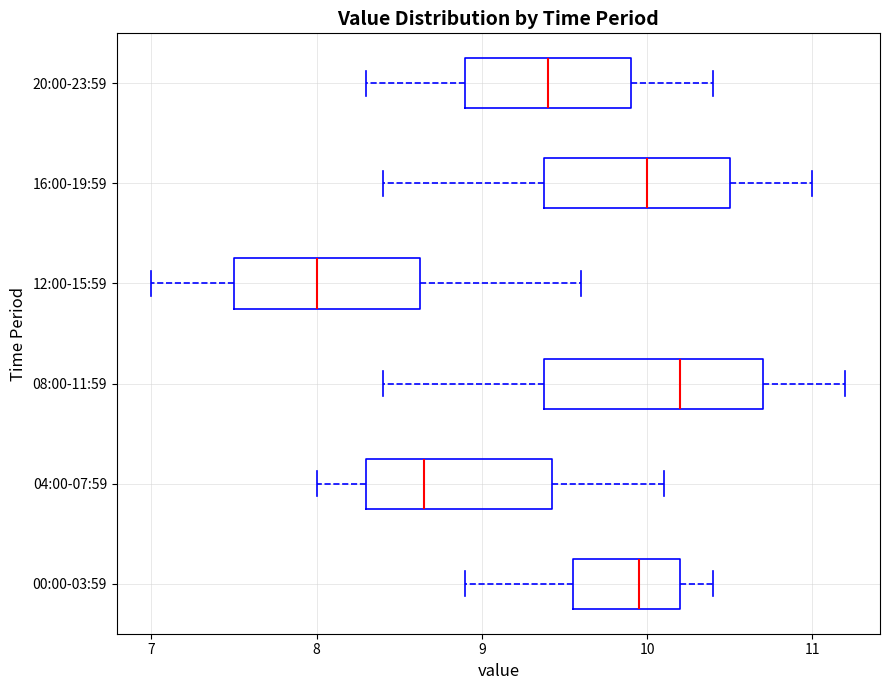

Which box is the widest, from its left edge to its right edge?

08:00-11:59